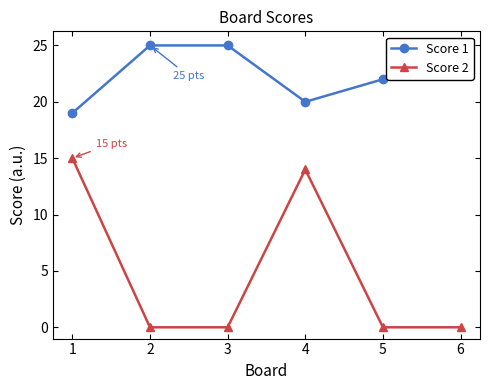

Reading right to left, transcribe all the data shown in this chart.

Score 1: 25	22	20	25	25	19
Score 2: 0	0	14	0	0	15